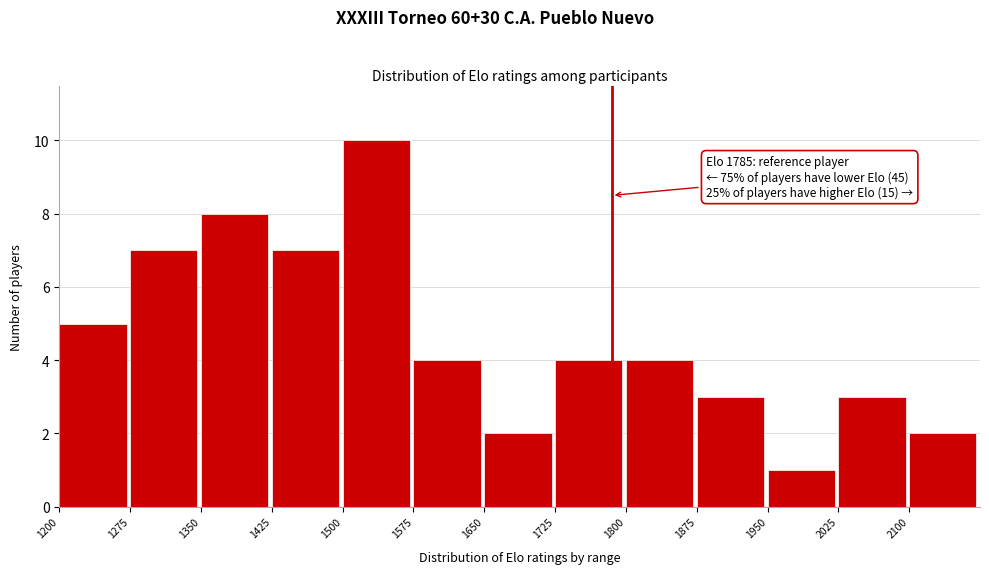

Which range on the x-axis has the tallest bar?

1500 to 1575